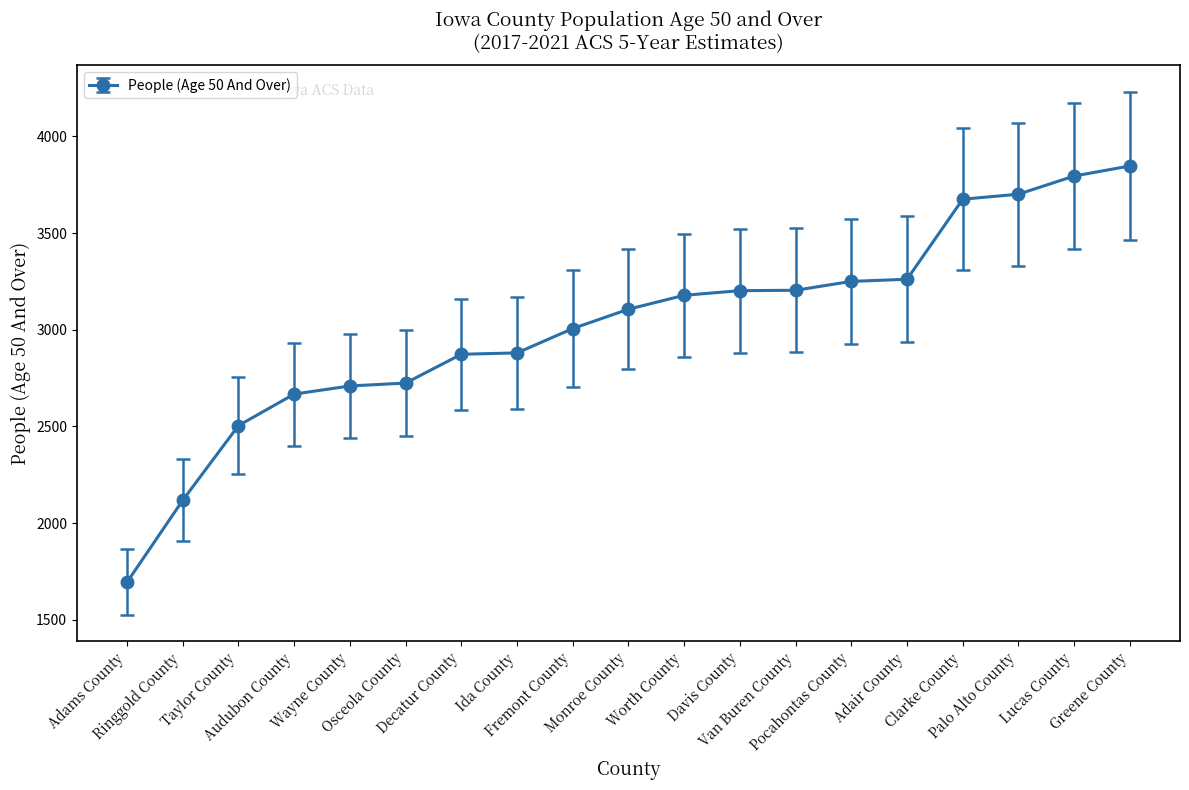

What position from the left is Lucas County?

18